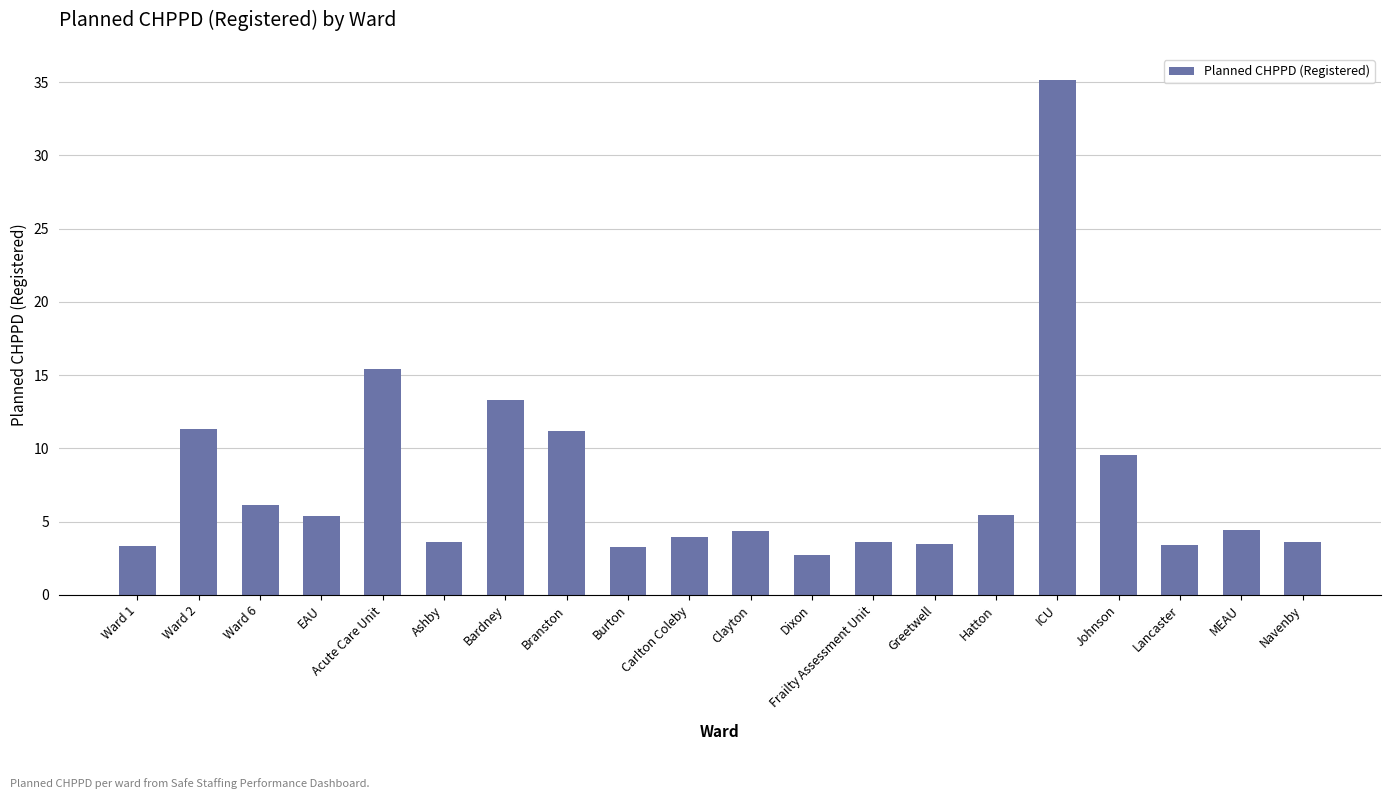

Between Ward 1 and EAU, which is larger?

EAU